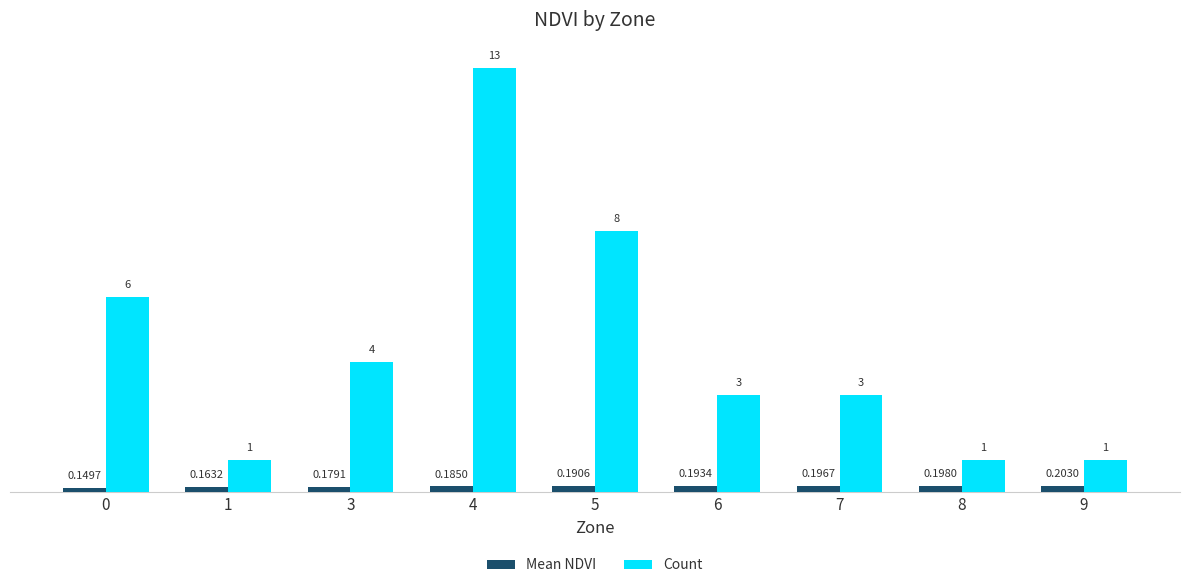

How many groups of bars are there?

9